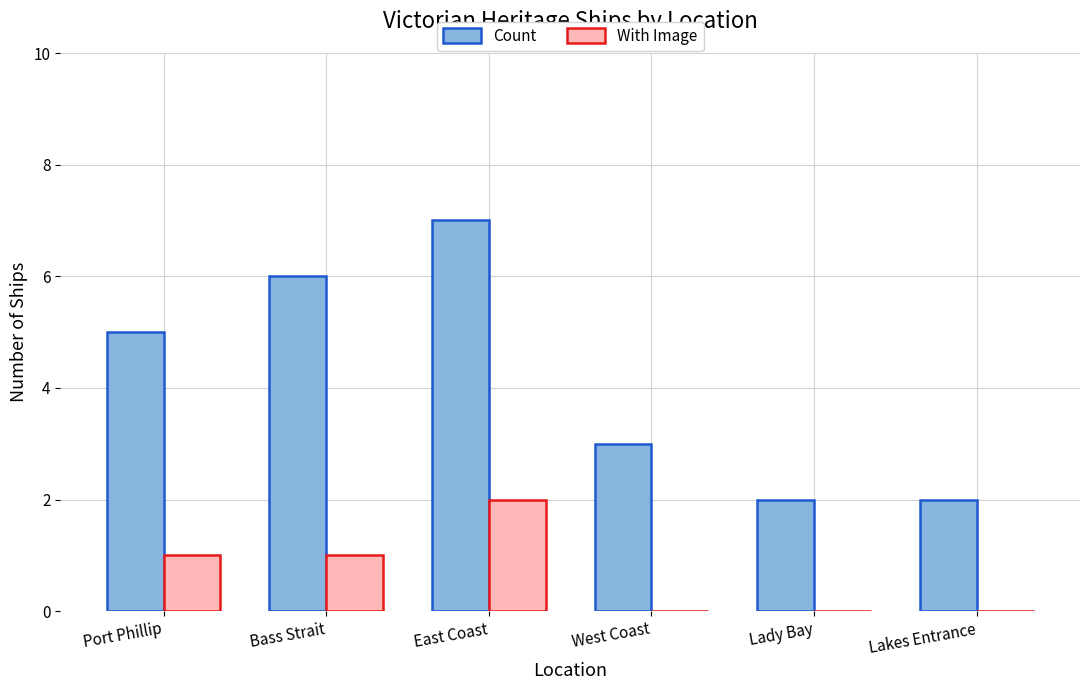

How many data points does each series have?

6